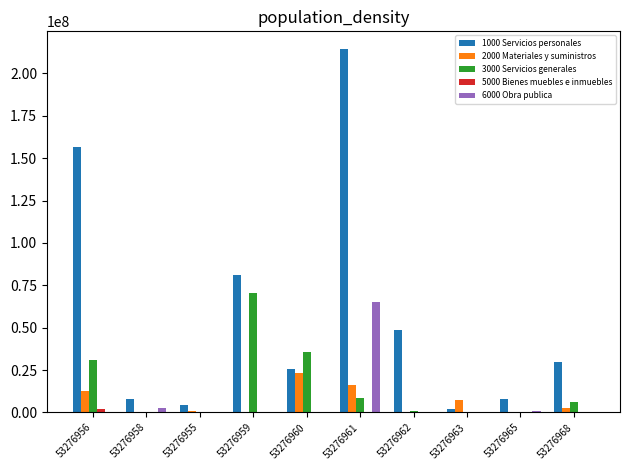

True or false: 2000 Materiales y suministros has a value of 22287998.5 at 53276956.

False